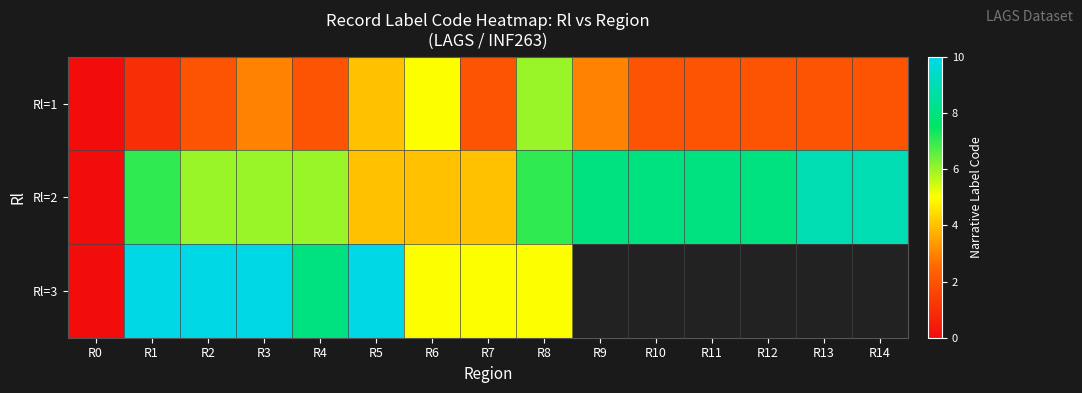

What is the maximum value for Rl=2?

9.0